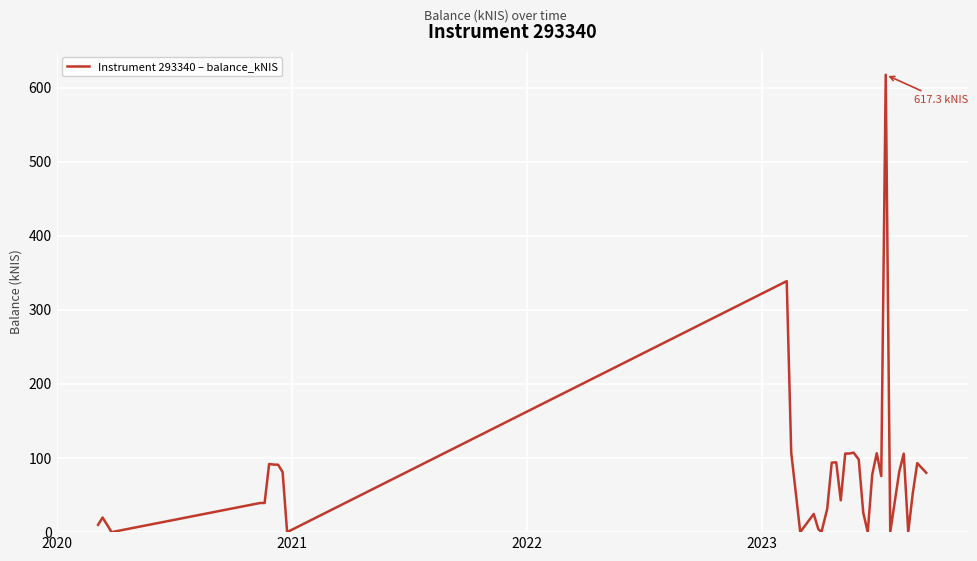

What is the greatest value displayed?

617.3